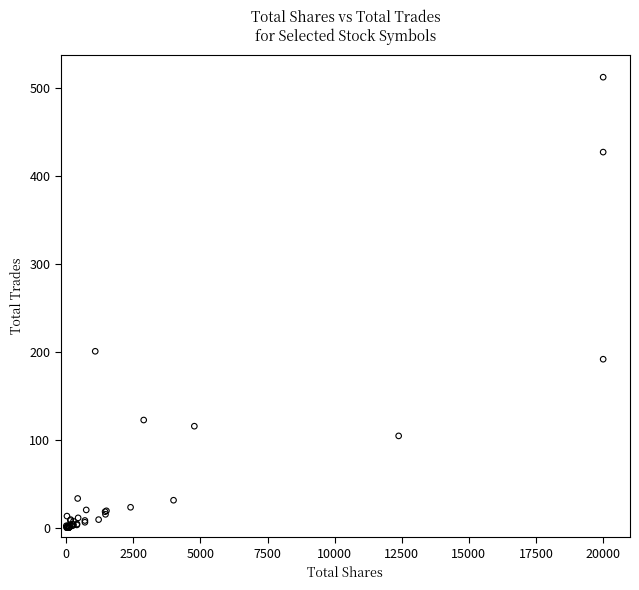

What Y value in the scatter plot is closest to 256?

201